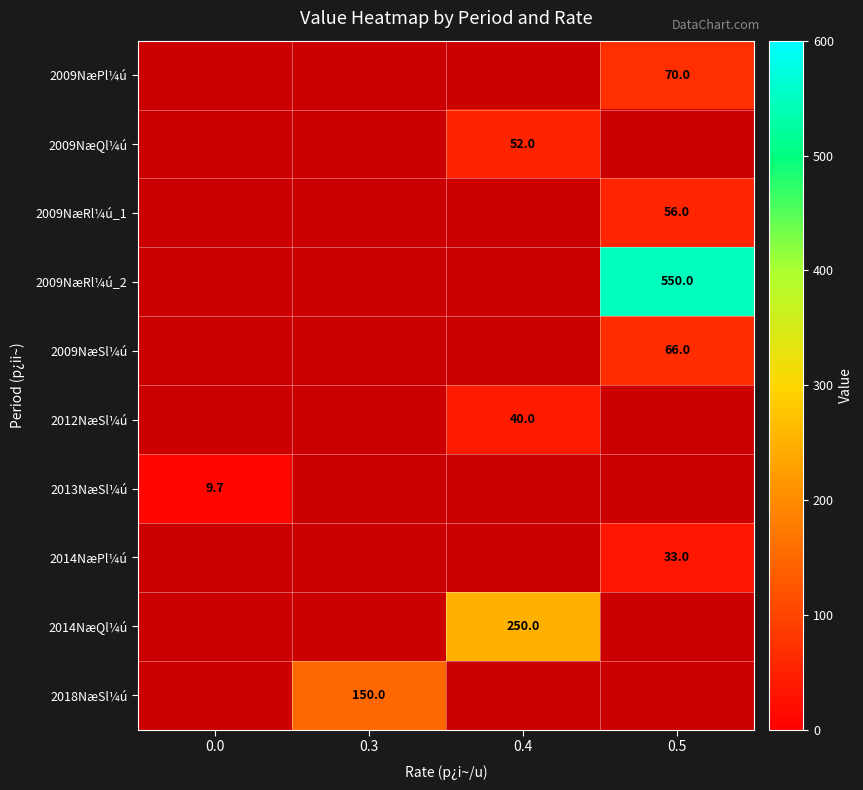

True or false: 2009NæQl¼ú has a value of 78.0 at 0.4.

False